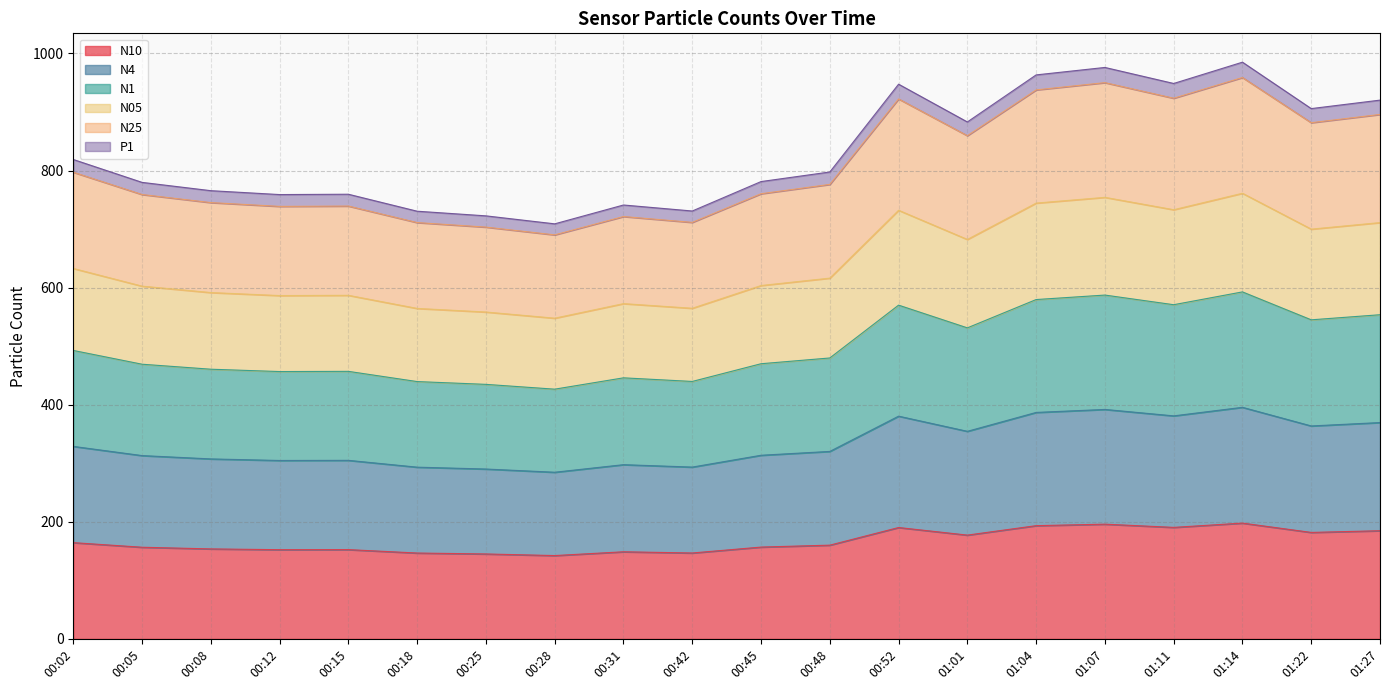

At which category does N4 reach its first local valley?

00:12